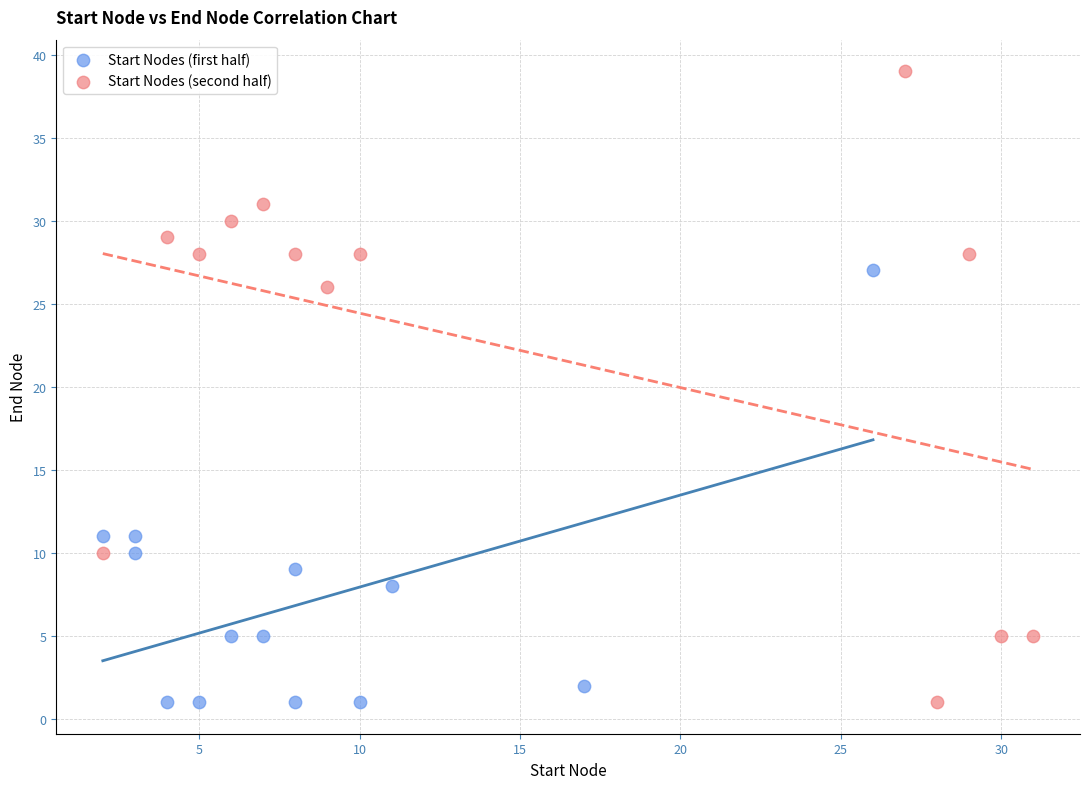

Which series contains the highest Y value?

Start Nodes (second half)